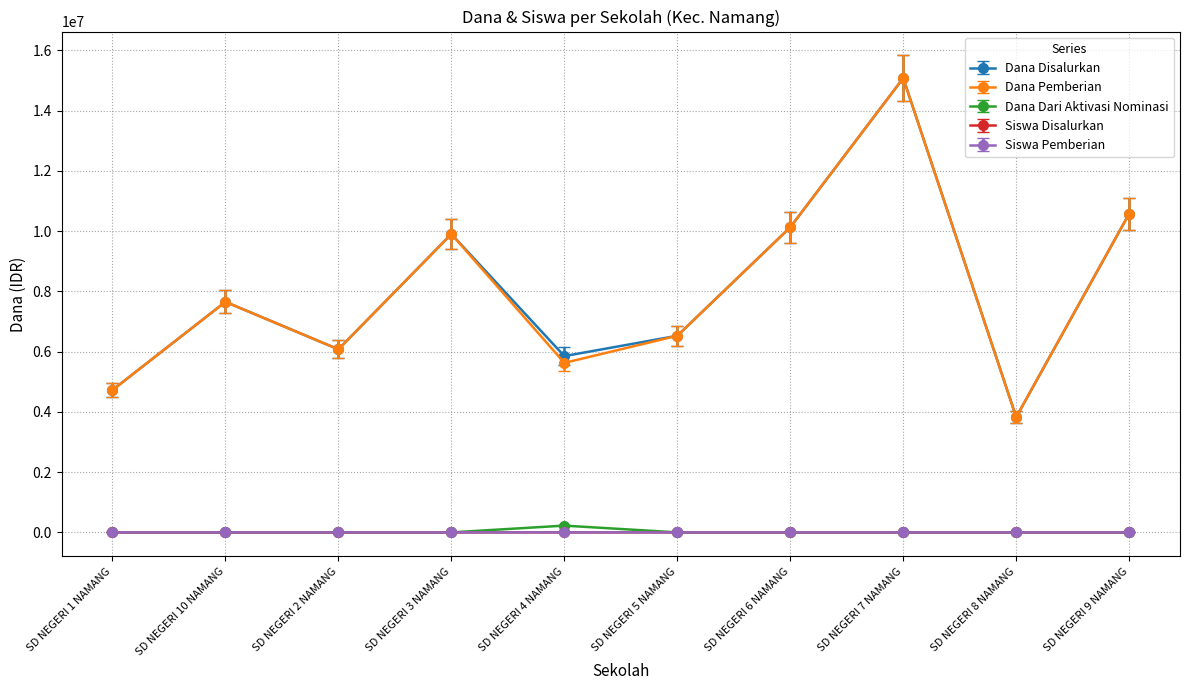

At which category is the sum across all series the highest?

SD NEGERI 7 NAMANG